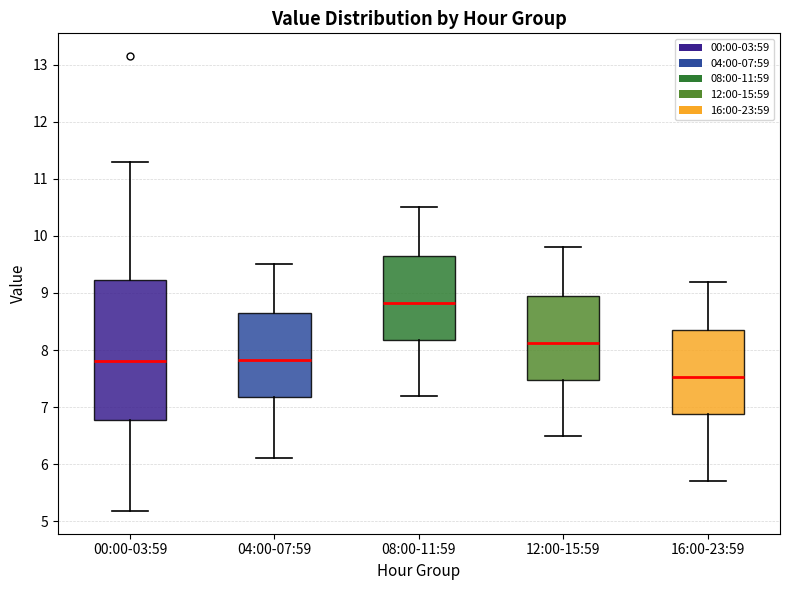

Reading left to right, transcribe this box plot: for each box, give where its median line is, the range the box spans, and where its two whiskers end, as read against the y-axis. The values are not printed on the chart, so give them approximately, as read against the axis.

00:00-03:59: median 7.8, box 6.8 to 9.2, whiskers 5.2 to 11.3
04:00-07:59: median 7.8, box 7.2 to 8.7, whiskers 6.1 to 9.5
08:00-11:59: median 8.8, box 8.2 to 9.7, whiskers 7.2 to 10.5
12:00-15:59: median 8.1, box 7.5 to 9.0, whiskers 6.5 to 9.8
16:00-23:59: median 7.5, box 6.9 to 8.4, whiskers 5.7 to 9.2